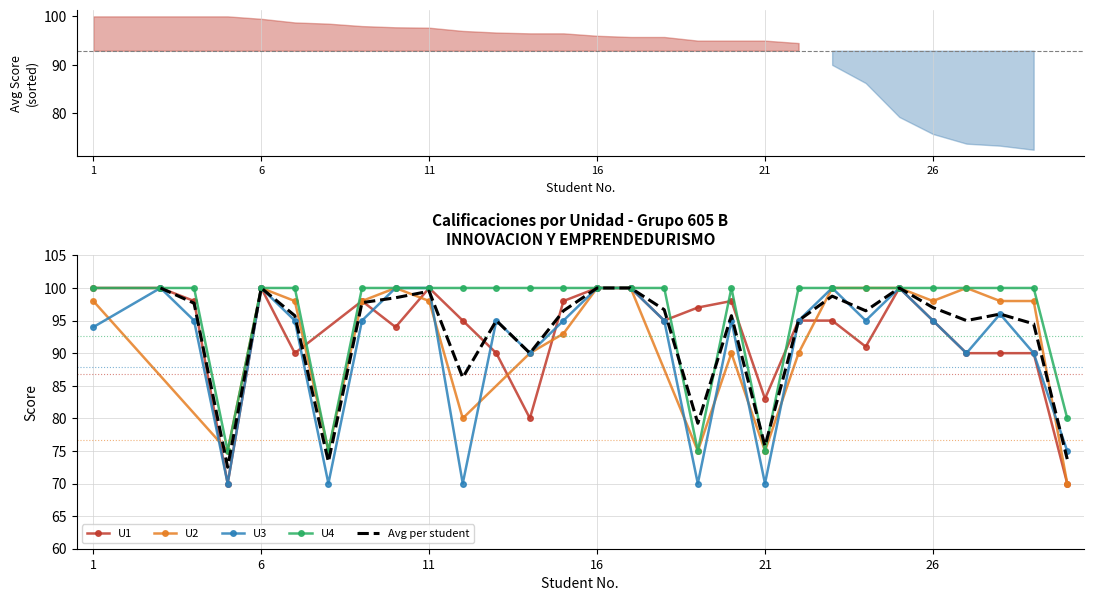

The value of U4 at 11 is 100. True or false?

True